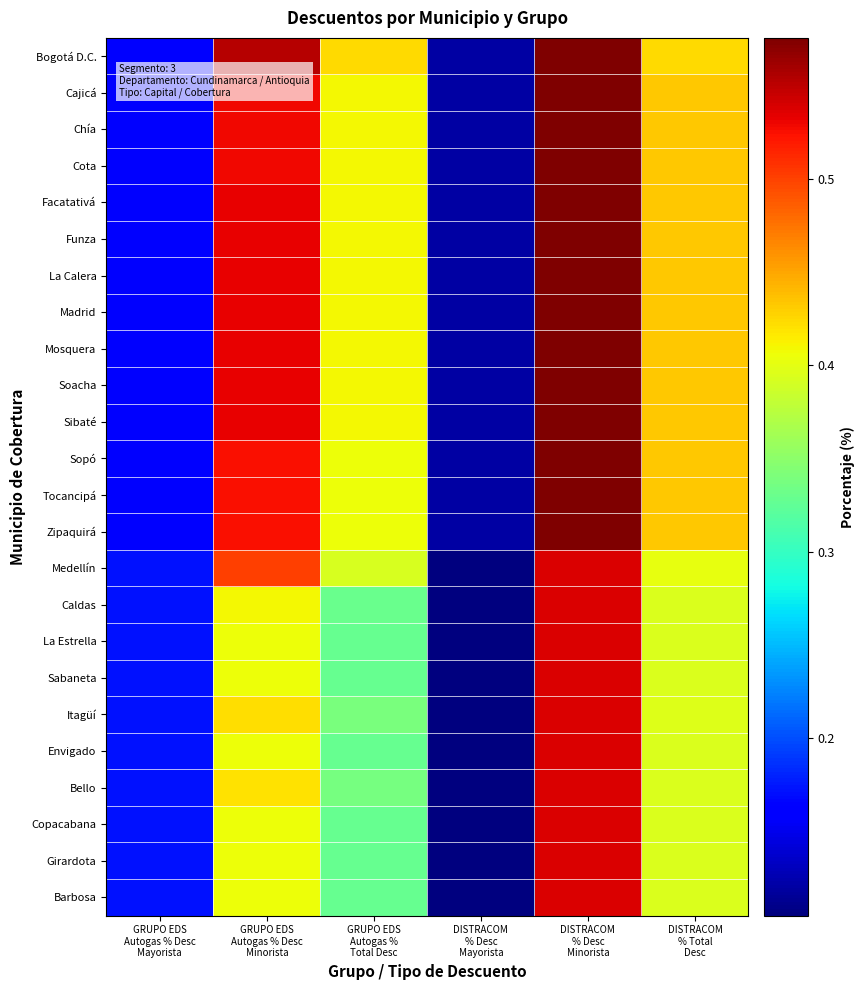

At which category is the sum across all series the highest?

DISTRACOM
% Desc
Minorista